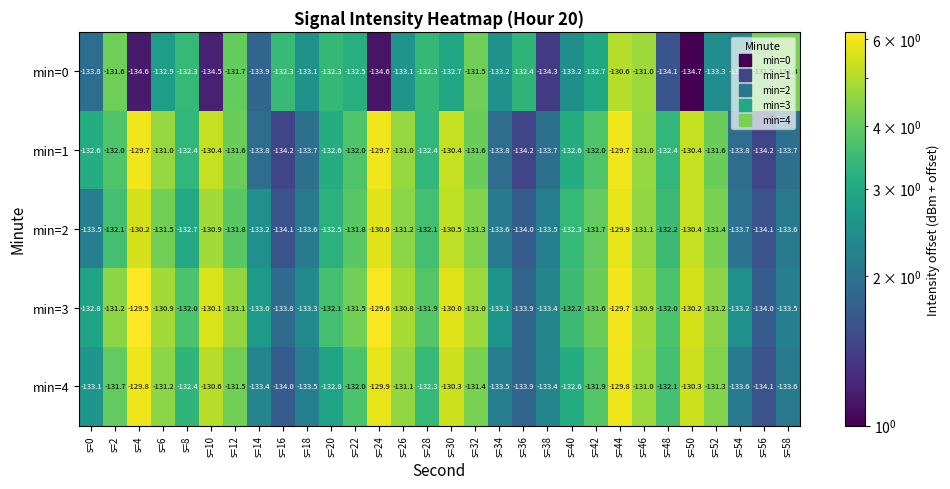

How many data points does each series have?

30